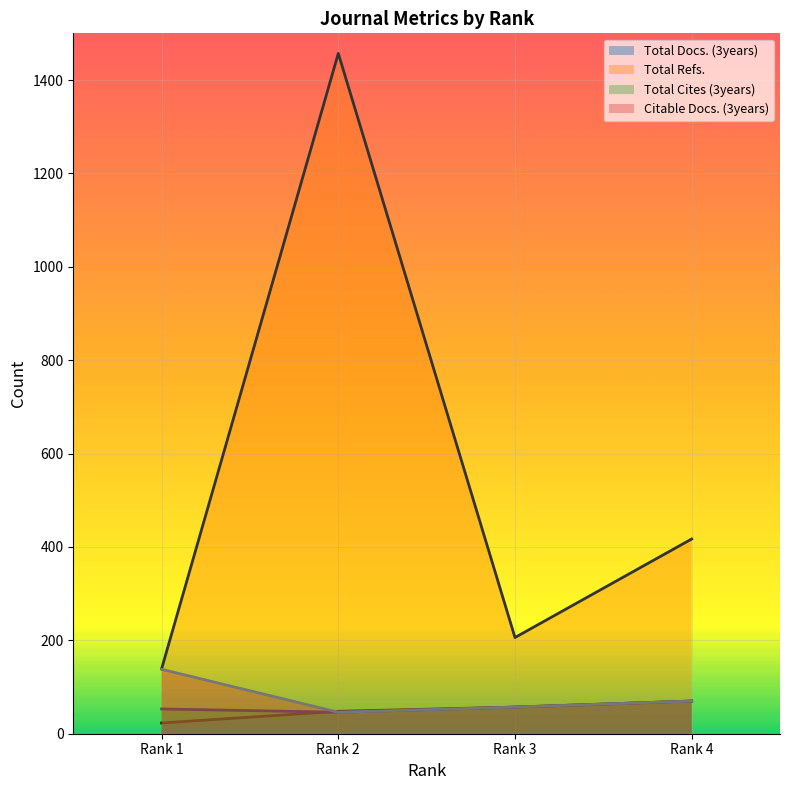

How many series are shown in this chart?

4